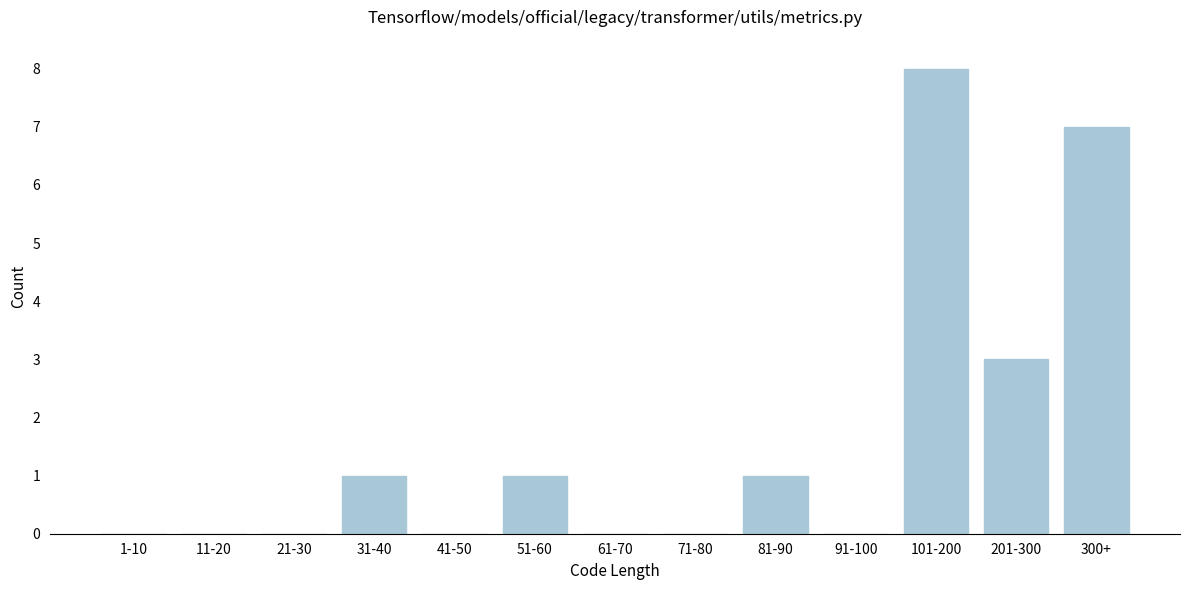

Reading left to right, what are all the values shown in this chart?

1-10=0	11-20=0	21-30=0	31-40=1	41-50=0	51-60=1	61-70=0	71-80=0	81-90=1	91-100=0	101-200=8	201-300=3	300+=7